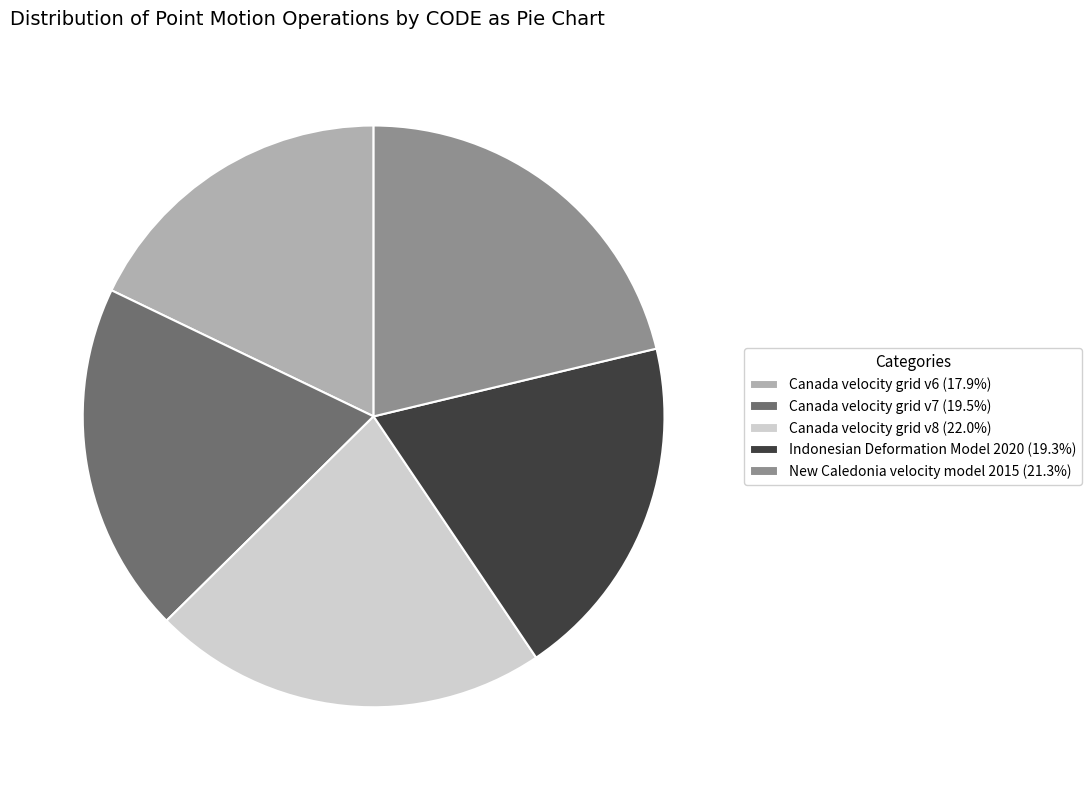

Approximately how many times larger is the value at Indonesian Deformation Model 2020 (19.3%) compared to Canada velocity grid v7 (19.5%)?

1.0